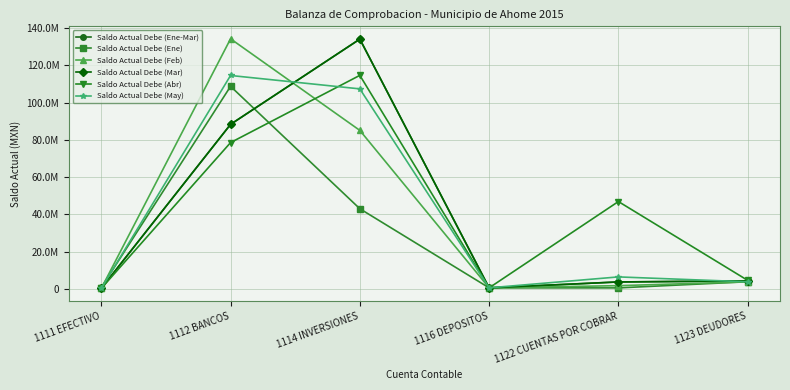

Is it true that Saldo Actual Debe (Ene) equals 715744.7 at 1111 EFECTIVO?

True